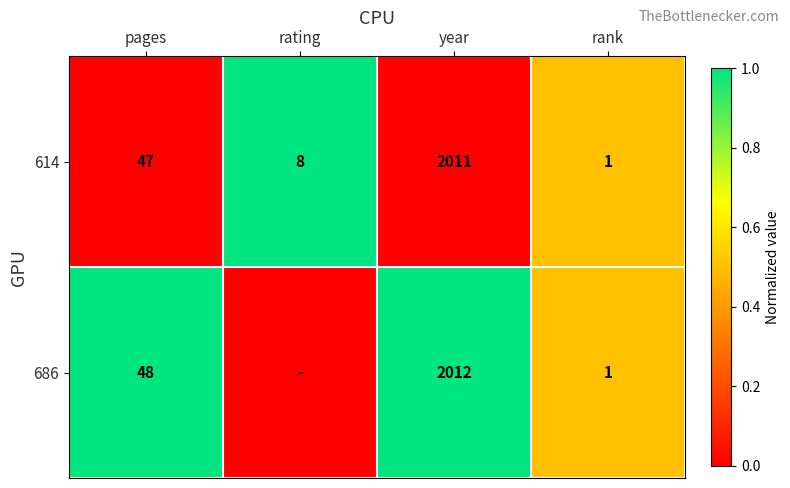

What is the difference between the maximum and minimum values in the 614 series?

2010